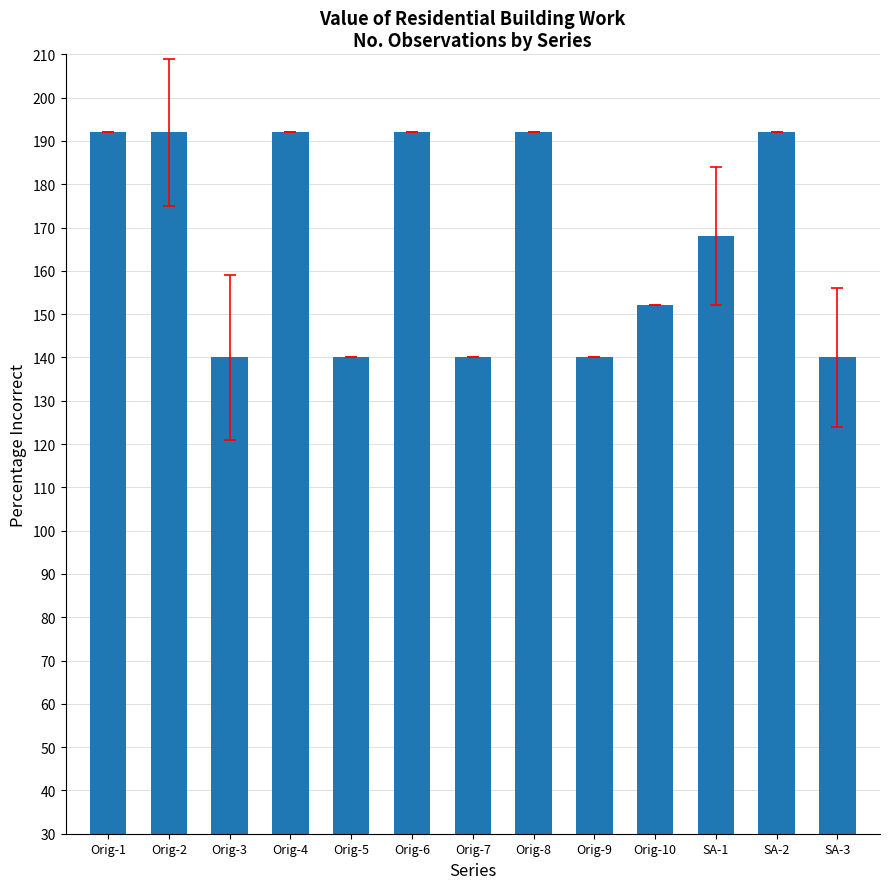

What is the maximum value shown in the chart?

192